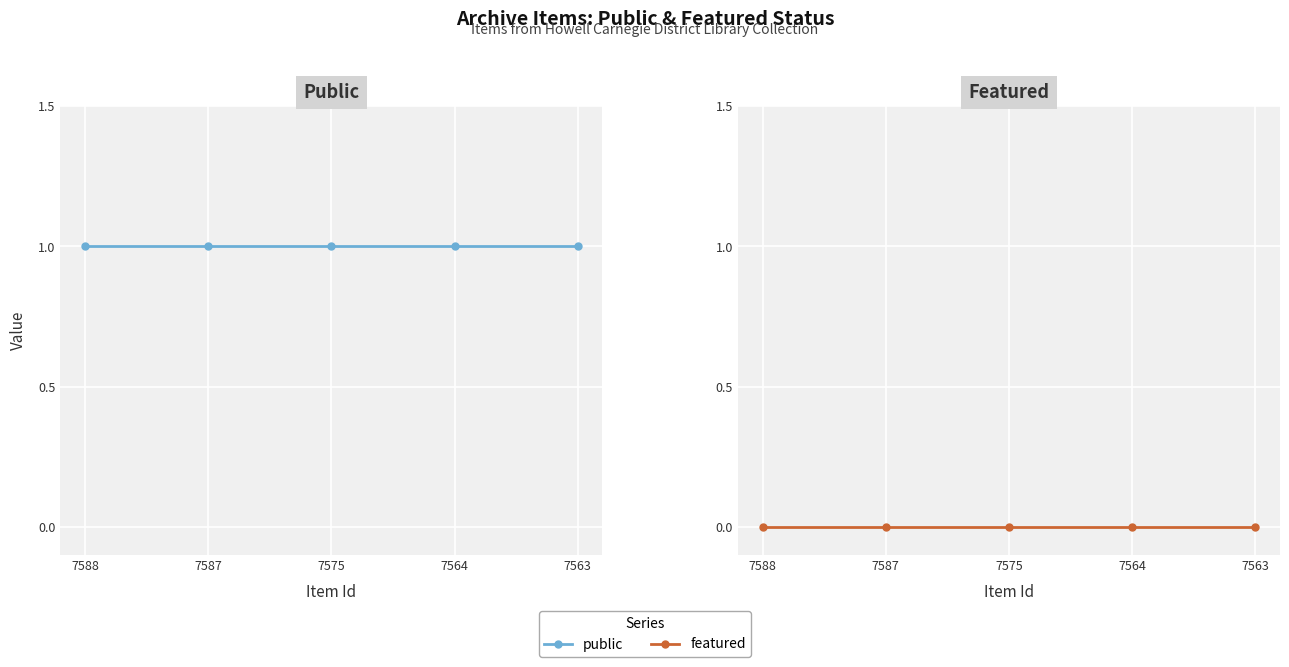

Does the chart display data point markers on the line(s)?

Yes